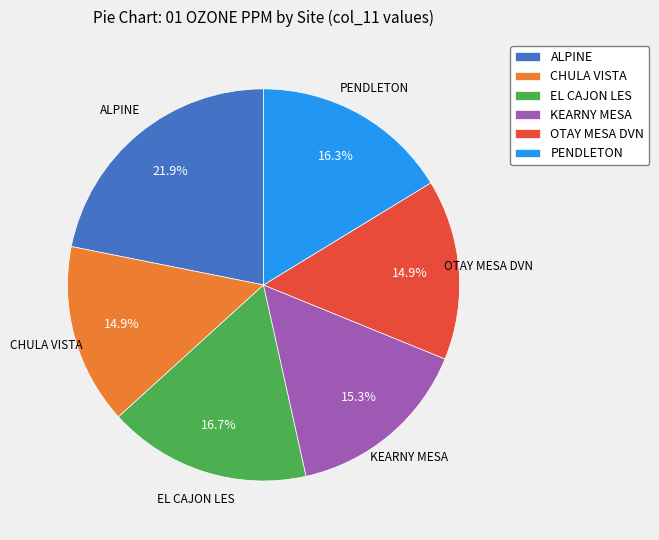

What is the total percentage of KEARNY MESA and PENDLETON?

31.6%